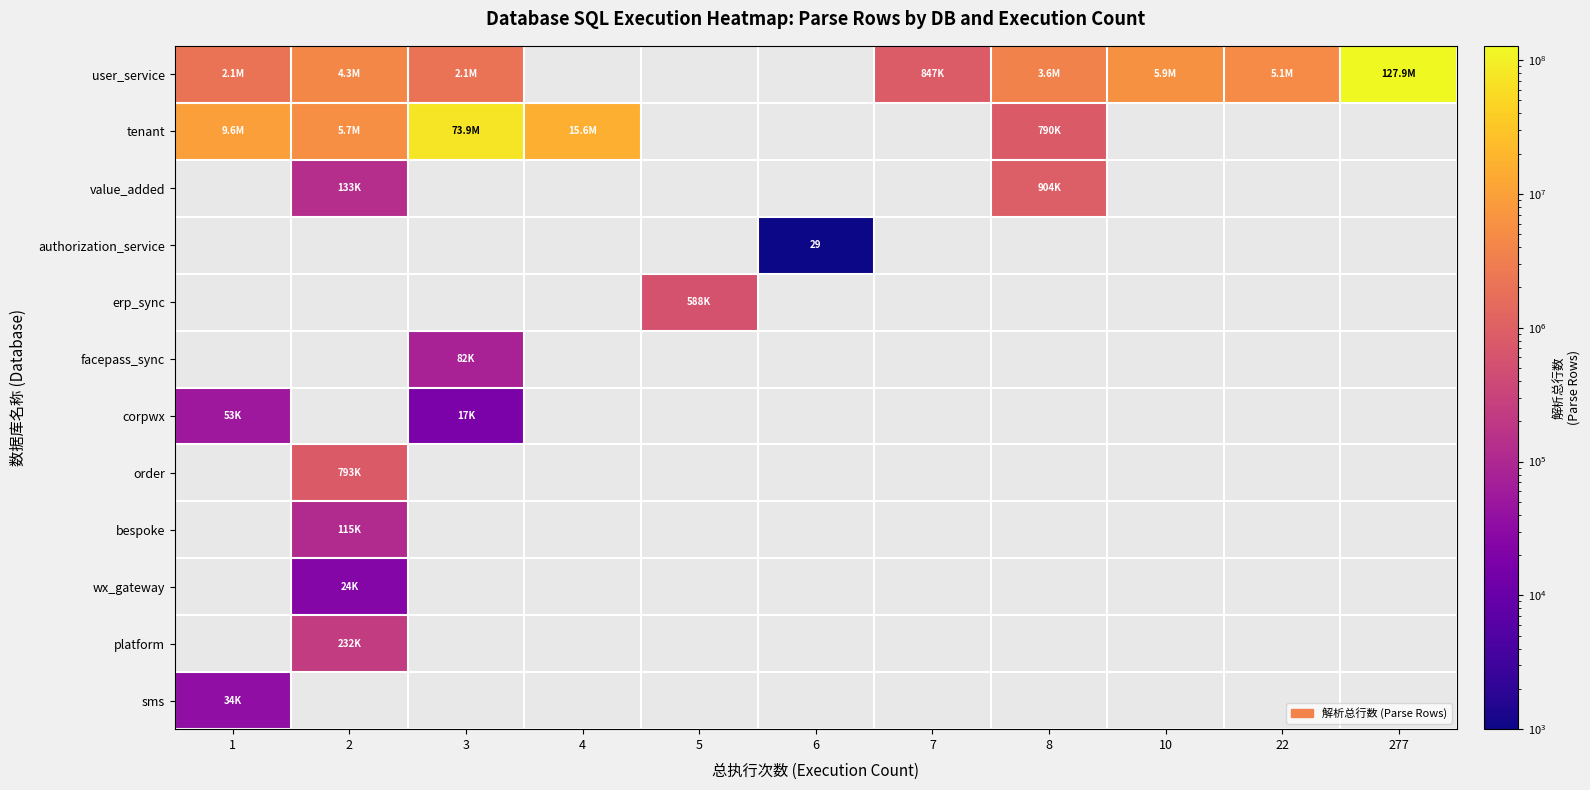

What is the maximum value for user_service?

127915834.0